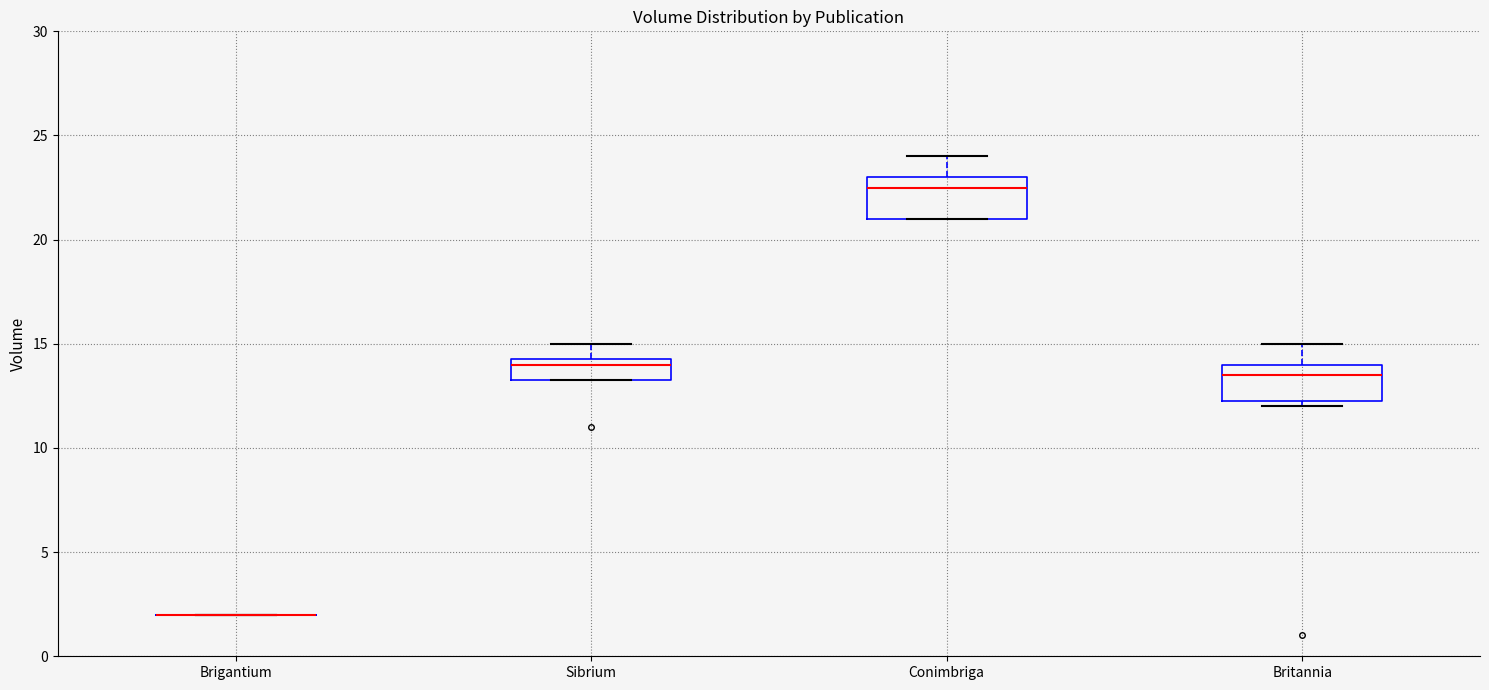

Where is the lower edge of the box for Sibrium on the y-axis? The values are not printed on the chart, so give them approximately, as read against the axis.

13.5